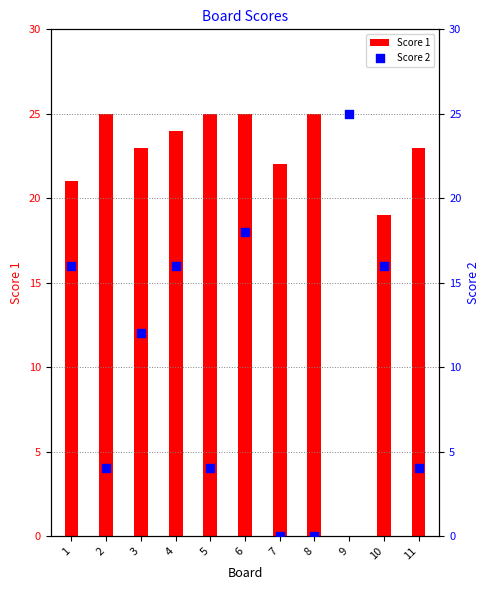

At which category is the sum across all series the highest?

6